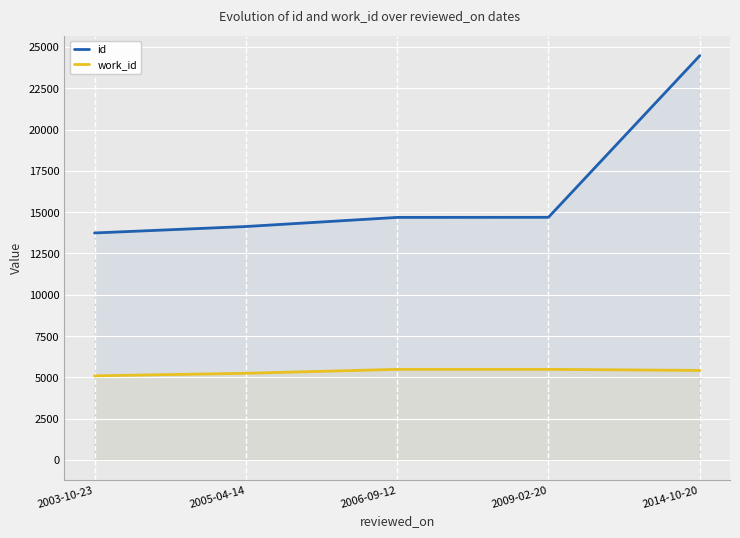

At which label does work_id reach its peak?

2006-09-12